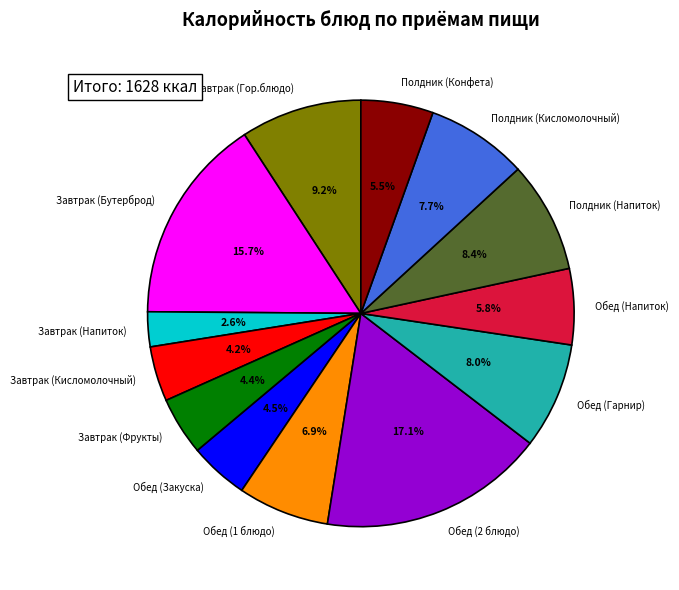

How much of the chart is everything except Обед (1 блюдо)?

93.1%